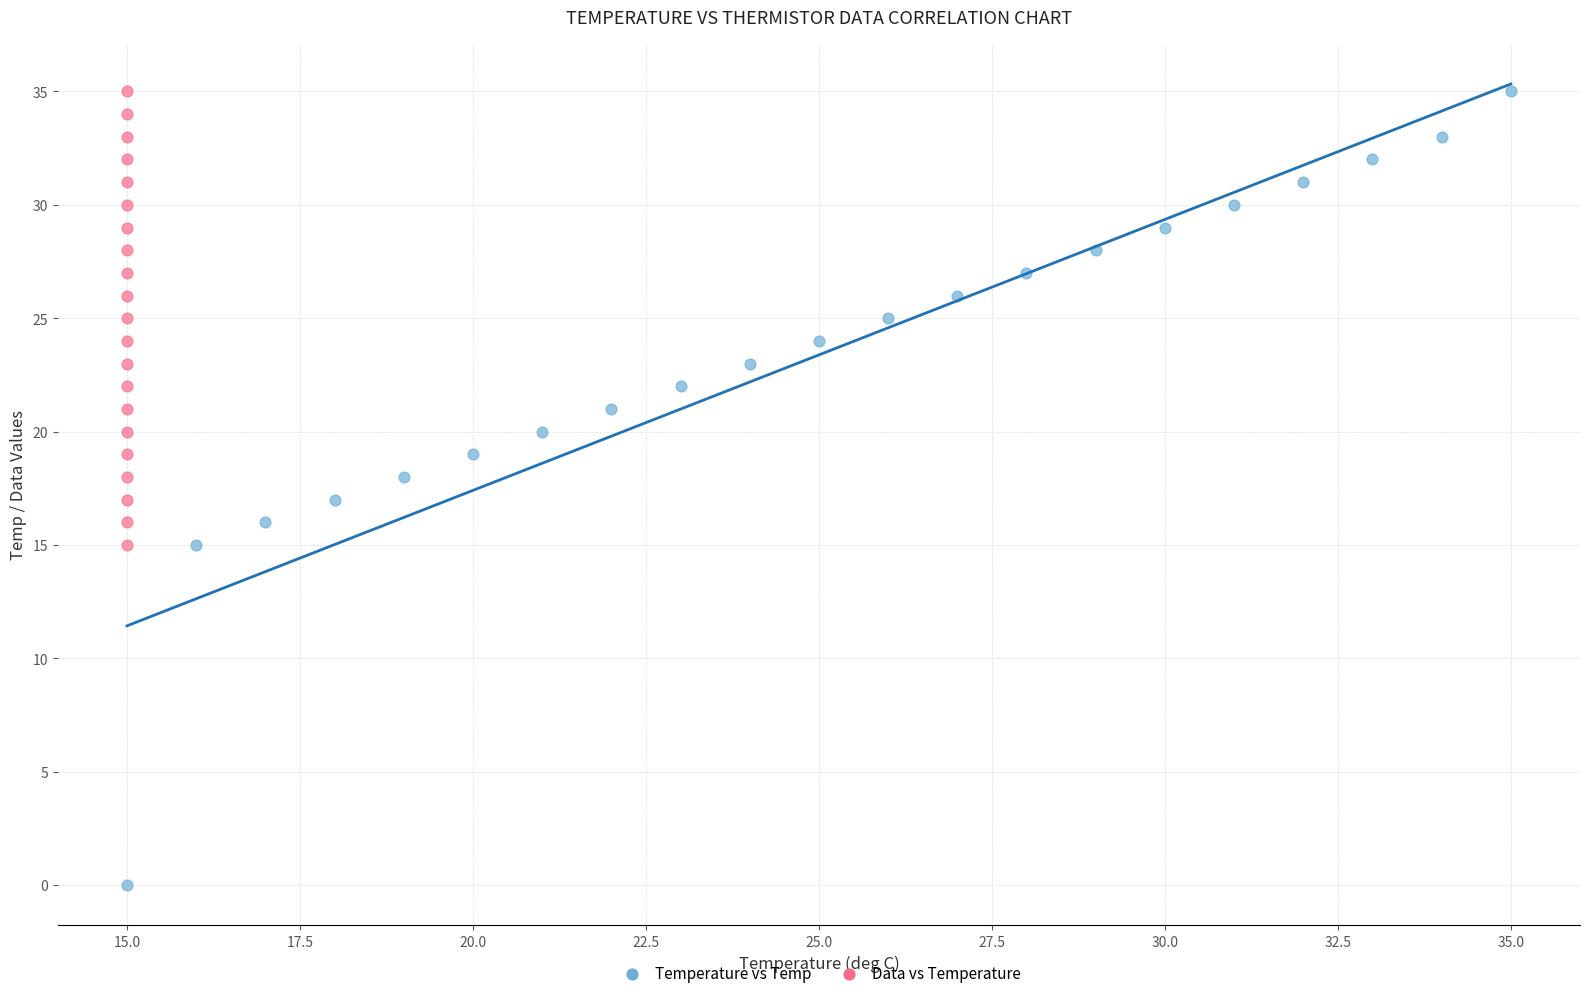

Which series has the largest Y range (max minus min)?

Temperature vs Temp